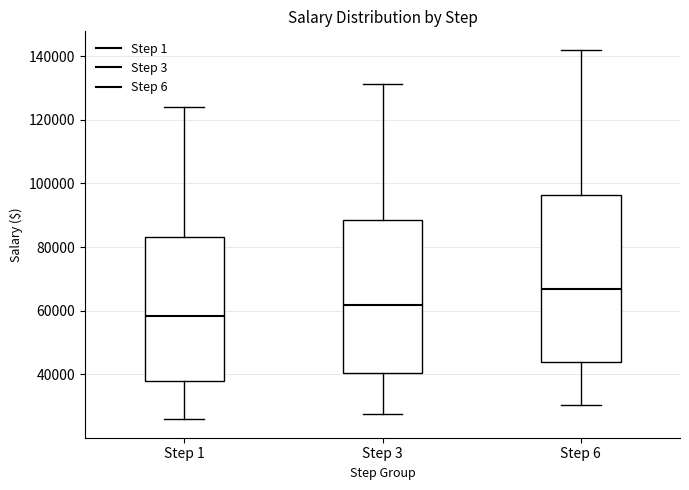

Comparing the boxes themselves (not the whiskers), which one is the tallest?

Step 6